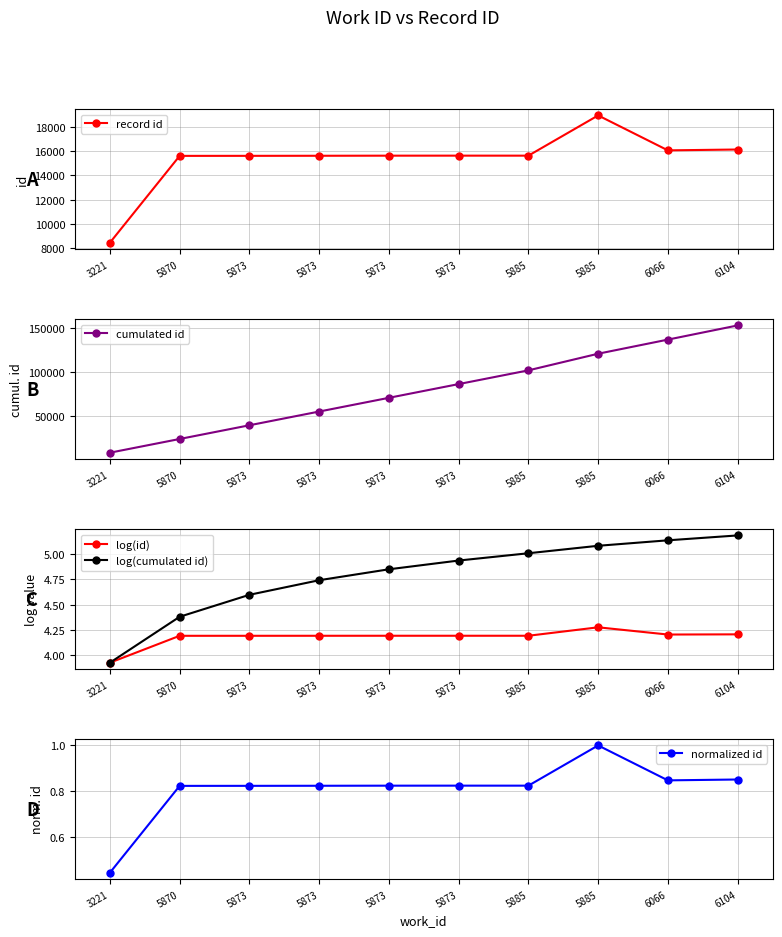

What is the value of the log(cumulated id) point at the 2nd from the left?

4.4